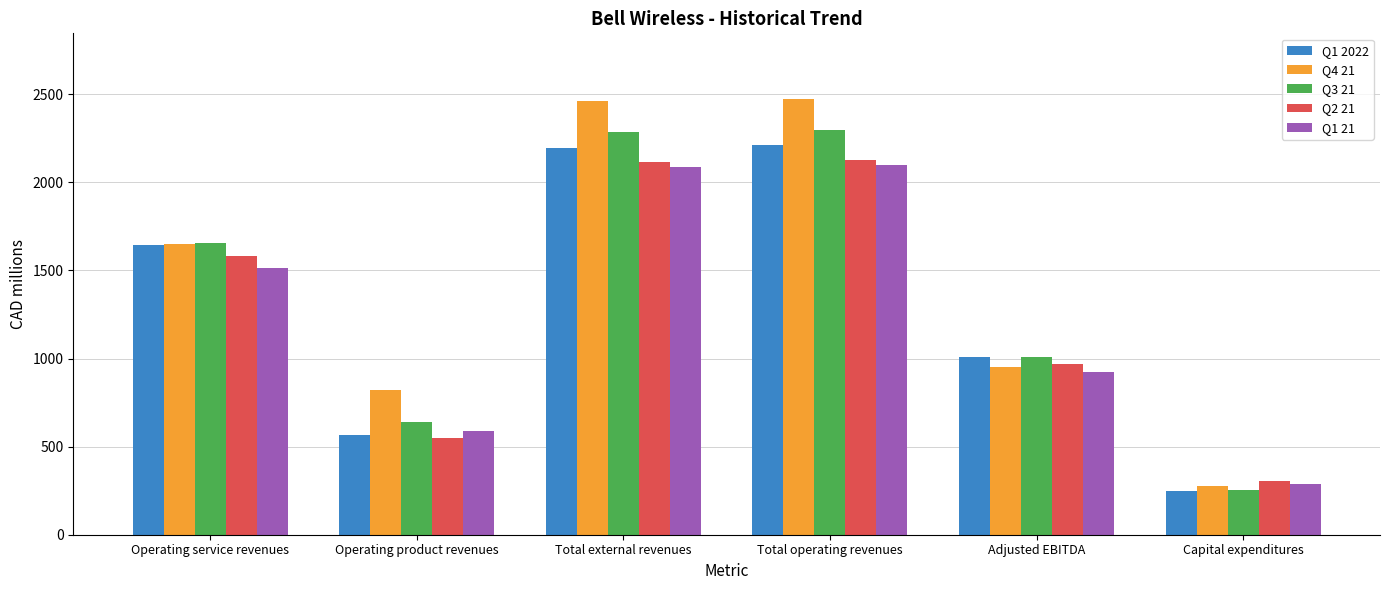

Between Operating product revenues and Adjusted EBITDA, which series saw the biggest shift?

Q1 2022